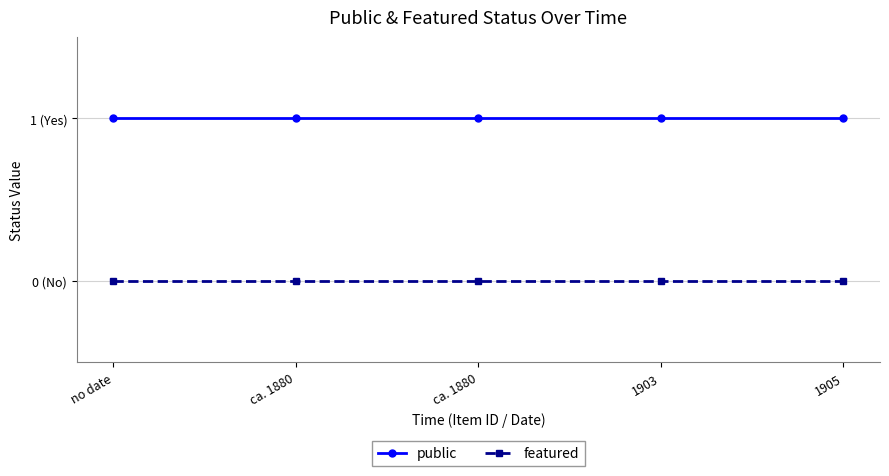

What is the spread (max minus min) of values at ca. 1880?

1